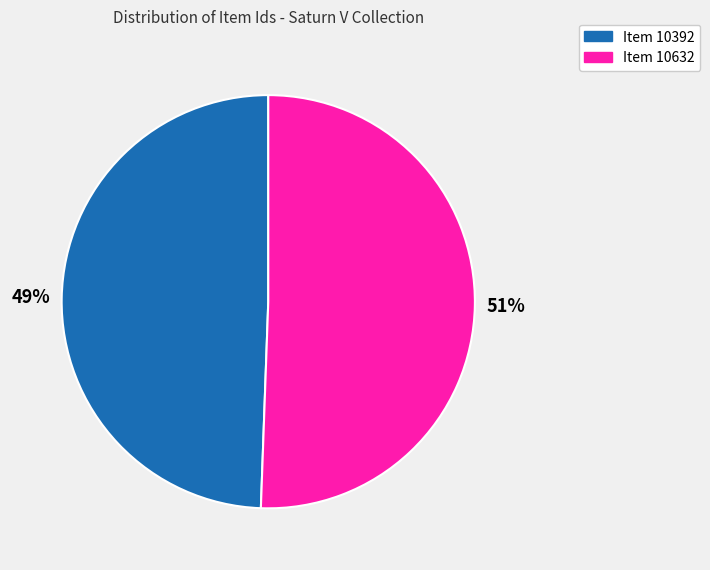

Rank the categories by value from lowest to highest.

Item 10392, Item 10632